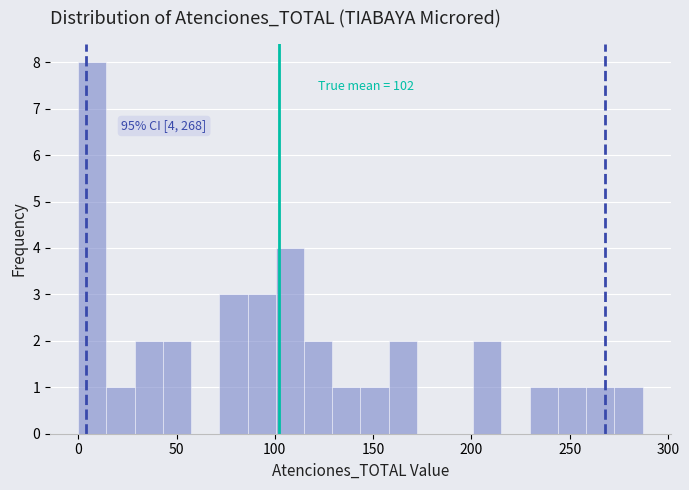

Read against the x-axis, roughly where is the centre of the tallest bar?

5